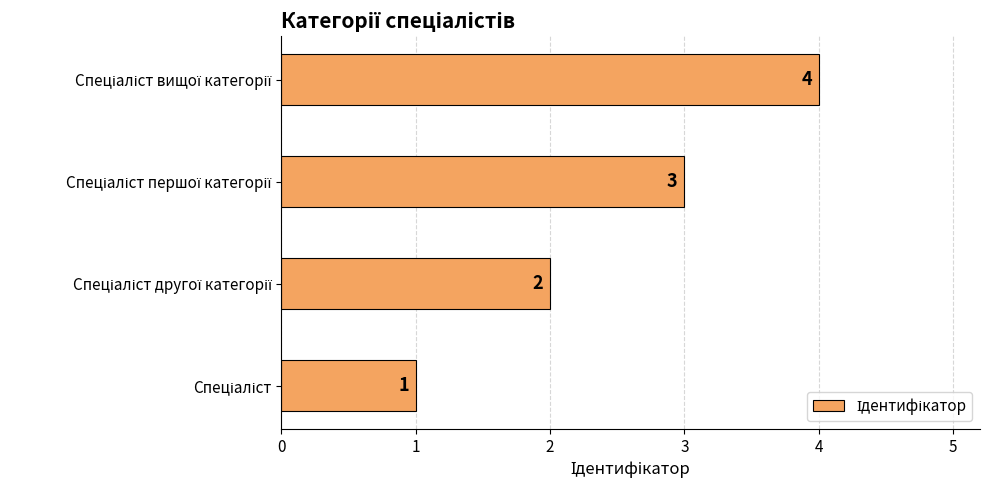

What is the difference between the maximum and minimum values?

3